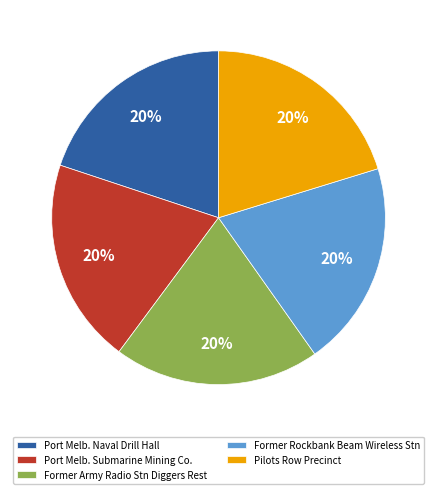

Is there a majority slice in this chart?

No